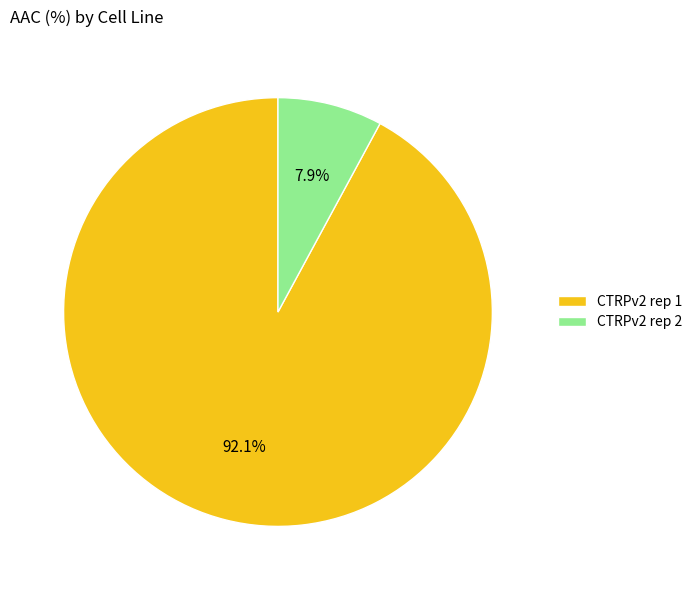

Which category accounts for the majority?

CTRPv2 rep 1